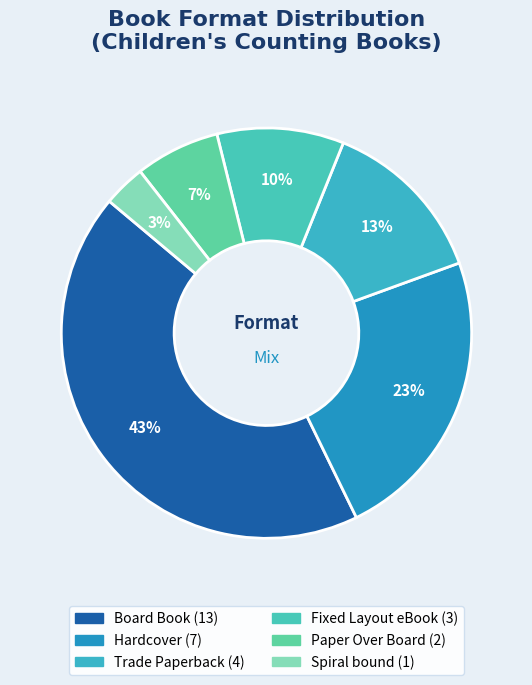

To the nearest percent, what portion does Trade Paperback represent?

13%